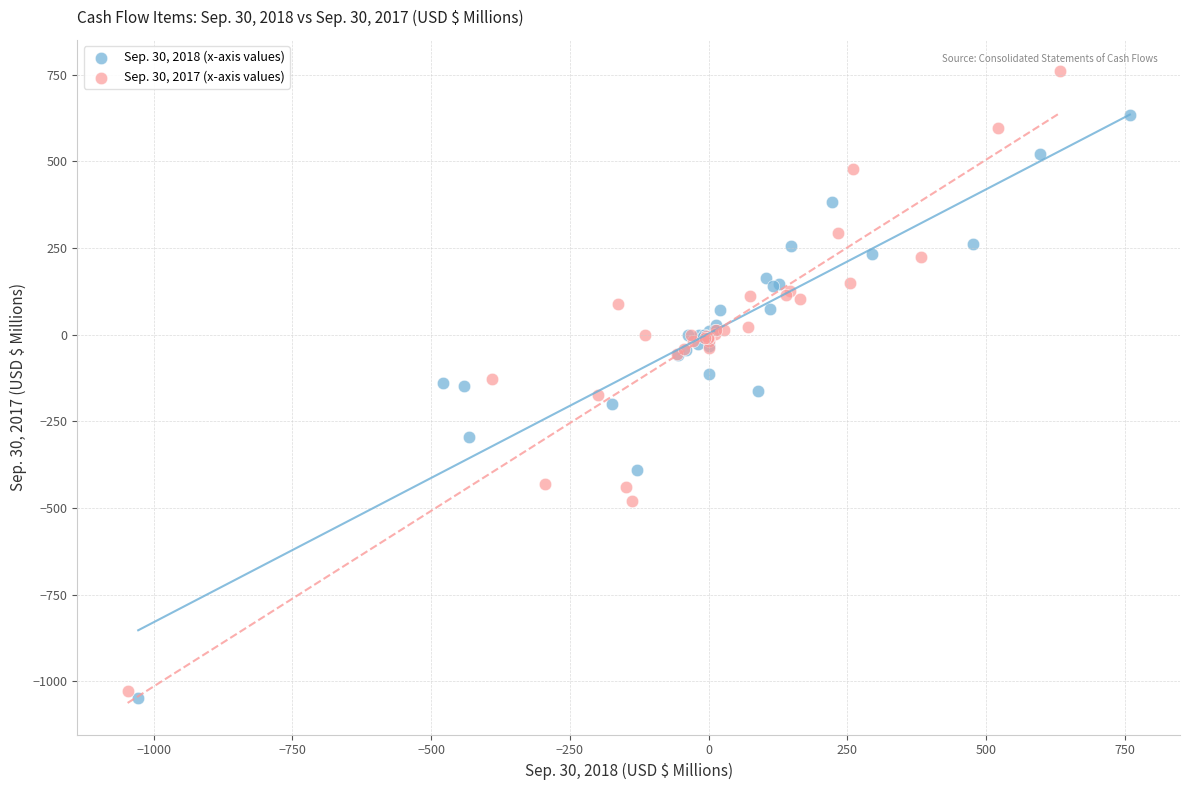

Which series reaches the minimum Y coordinate?

Sep. 30, 2018 (x-axis values)